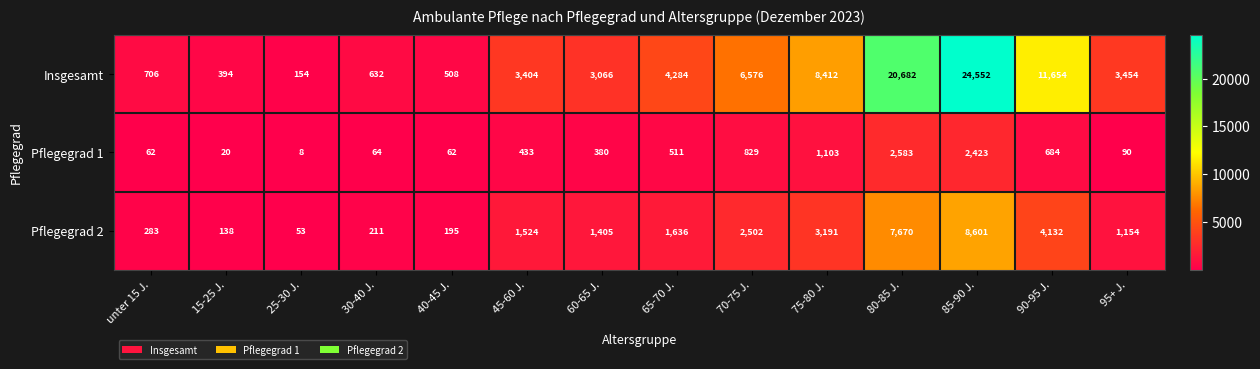

At which category is the sum across all series the highest?

85-90 J.